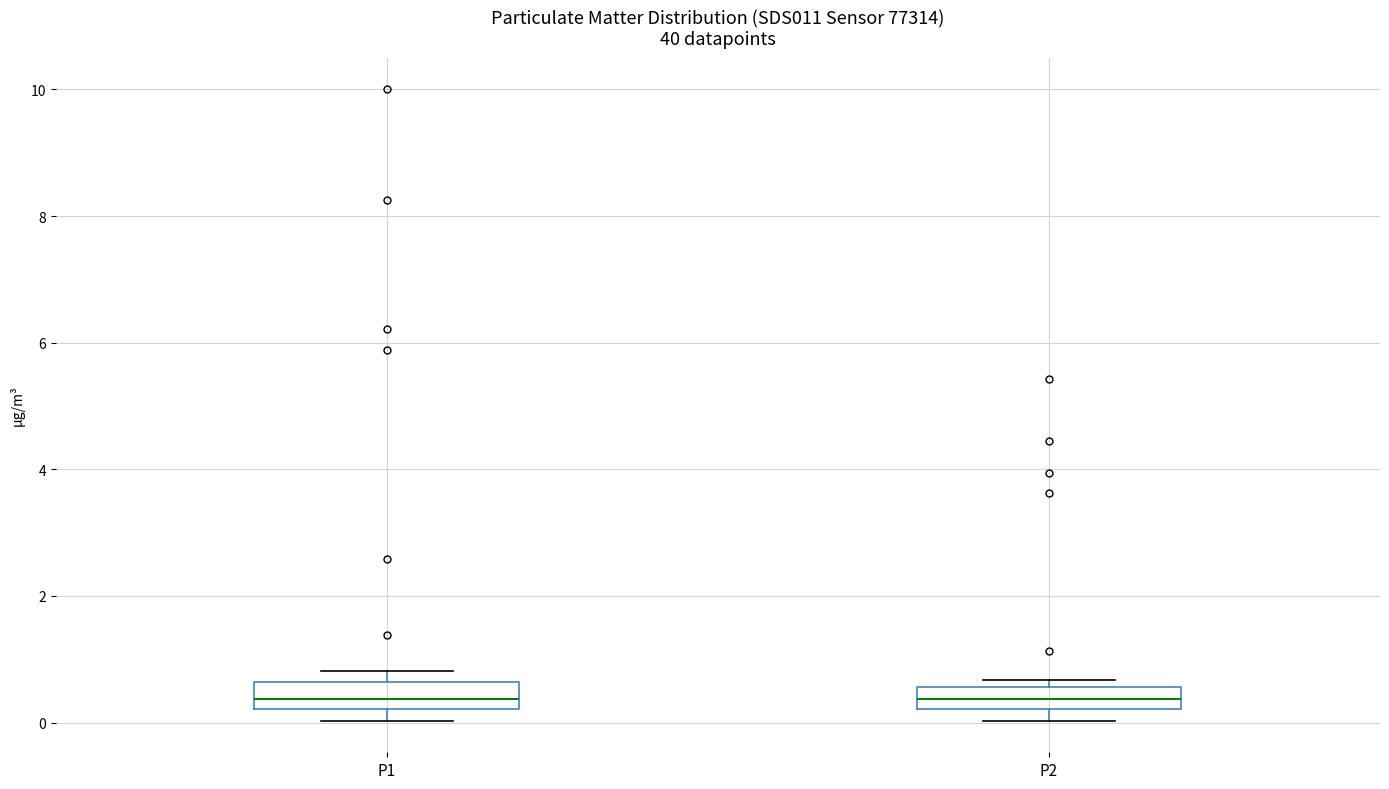

Reading left to right, read every box against the y-axis: the position of its median line, the range the box covers, and the ends of its whiskers. The values are not printed on the chart, so give them approximately, as read against the axis.

P1: median 0.4, box 0.2 to 0.6, whiskers 0.0 to 0.8
P2: median 0.4, box 0.2 to 0.6, whiskers 0.0 to 0.6 (just above the box's upper edge)